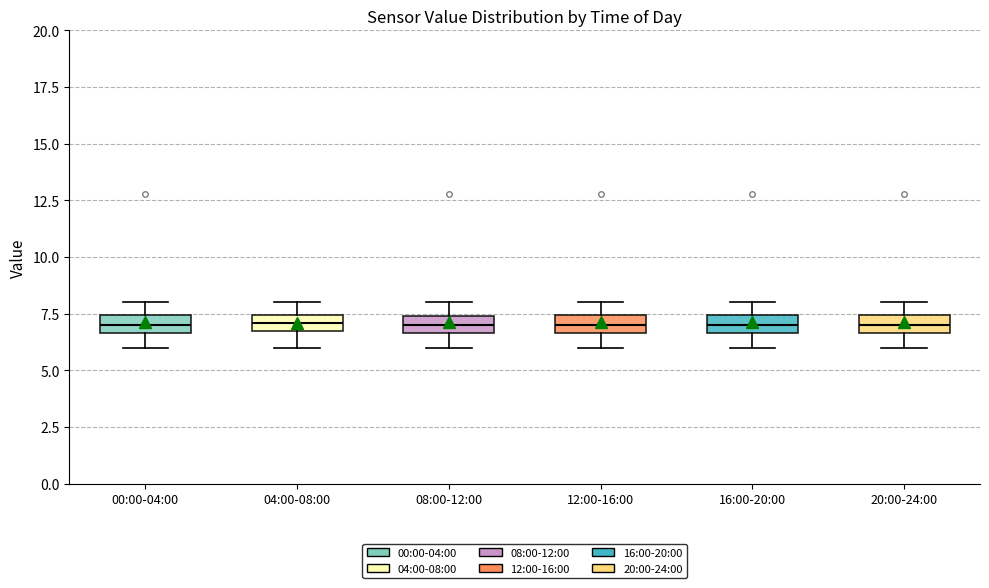

Where is the lower edge of the box for 00:00-04:00 on the y-axis? The values are not printed on the chart, so give them approximately, as read against the axis.

6.5